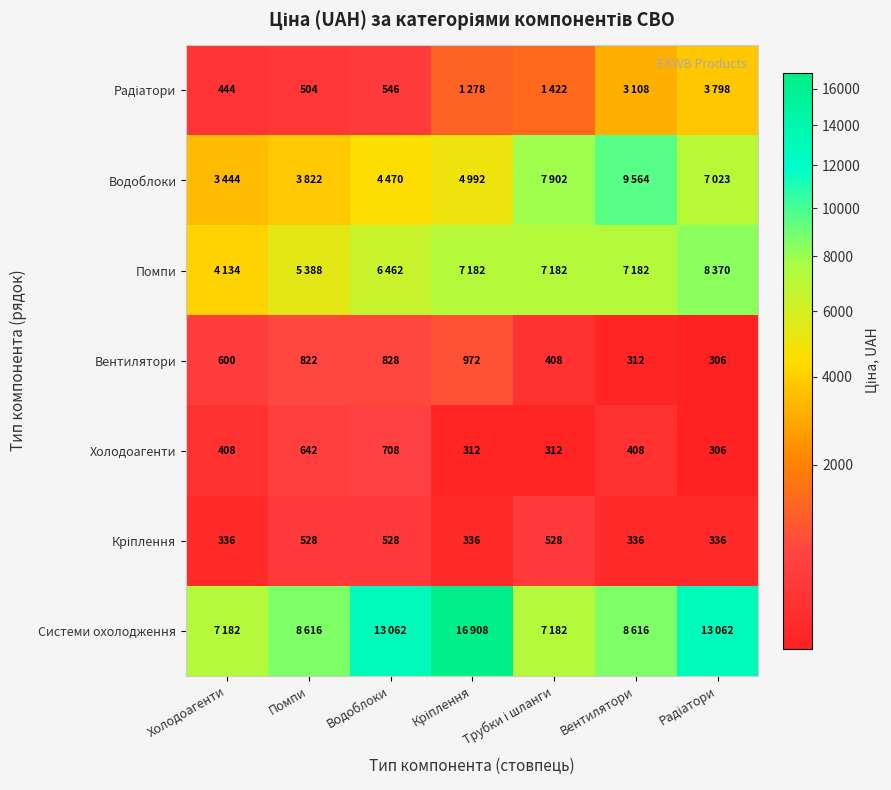

How many data points does each series have?

7